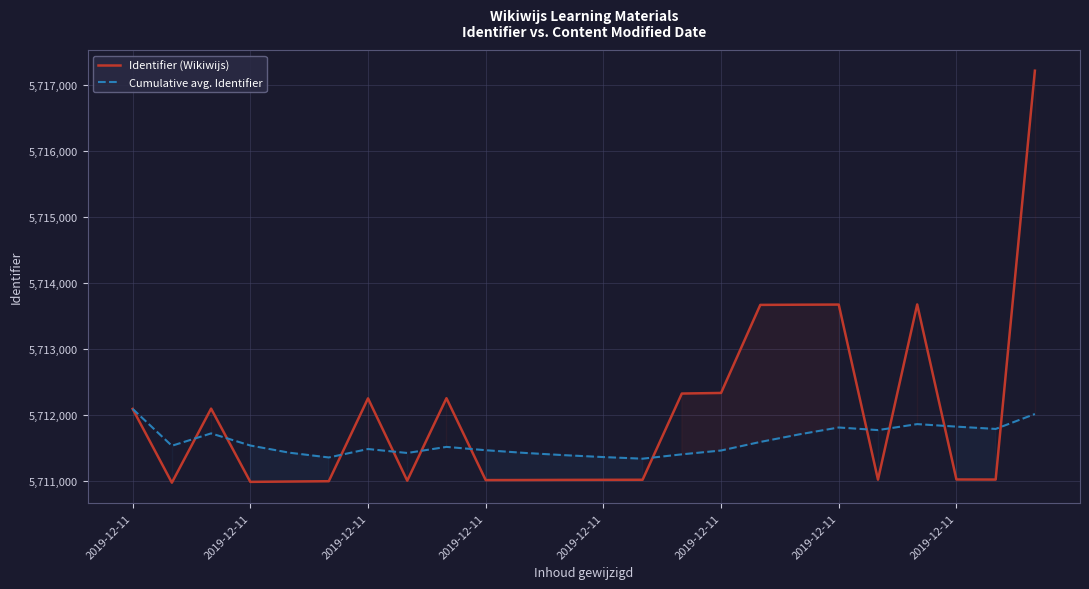

What is the maximum value shown in the chart?

5717224.0